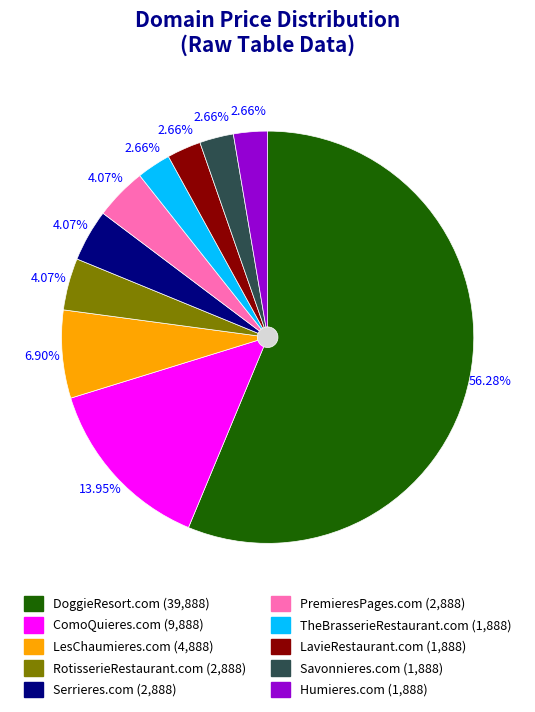

Which category has the biggest portion of the pie?

DoggieResort.com